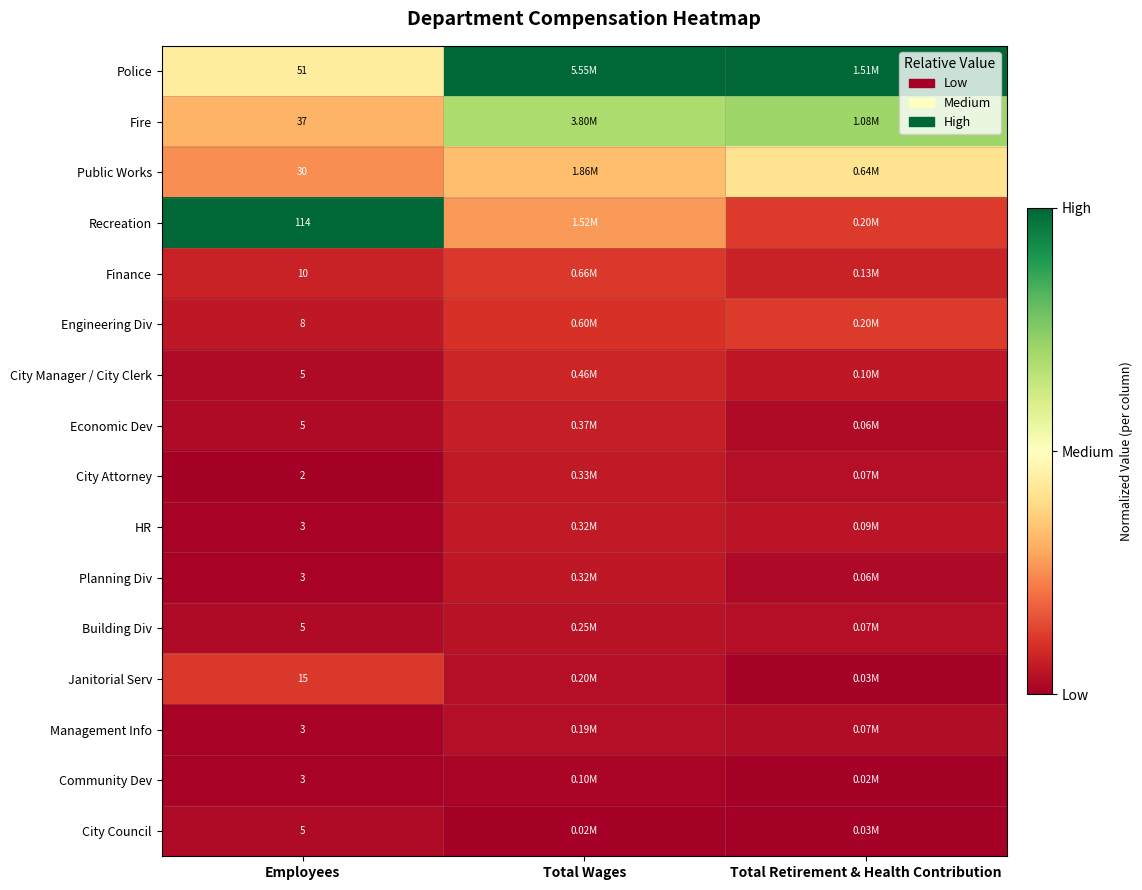

Is the value of Planning Div at Total Wages greater than the value of Community Dev at Employees?

Yes